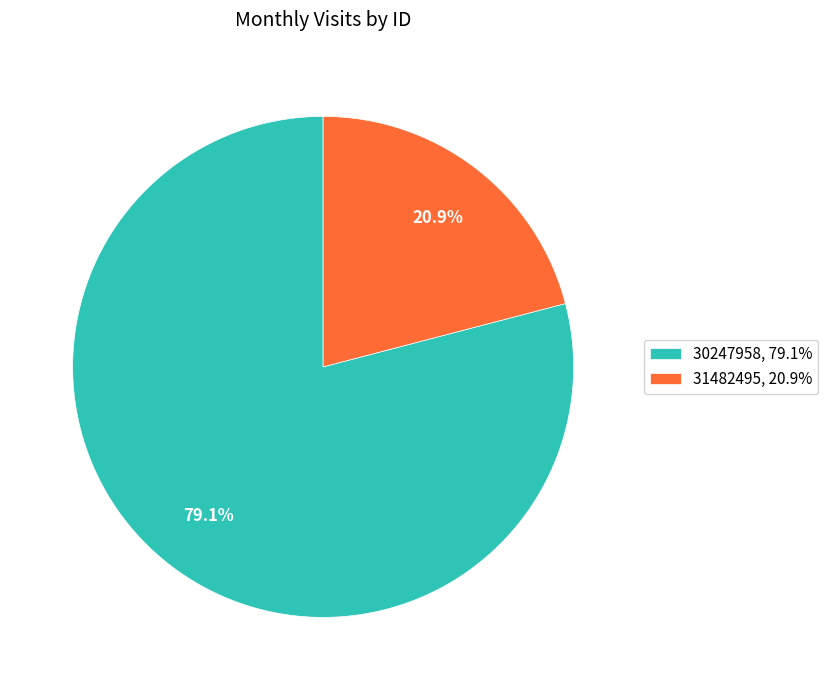

To the nearest percent, what portion does 31482495 represent?

21%